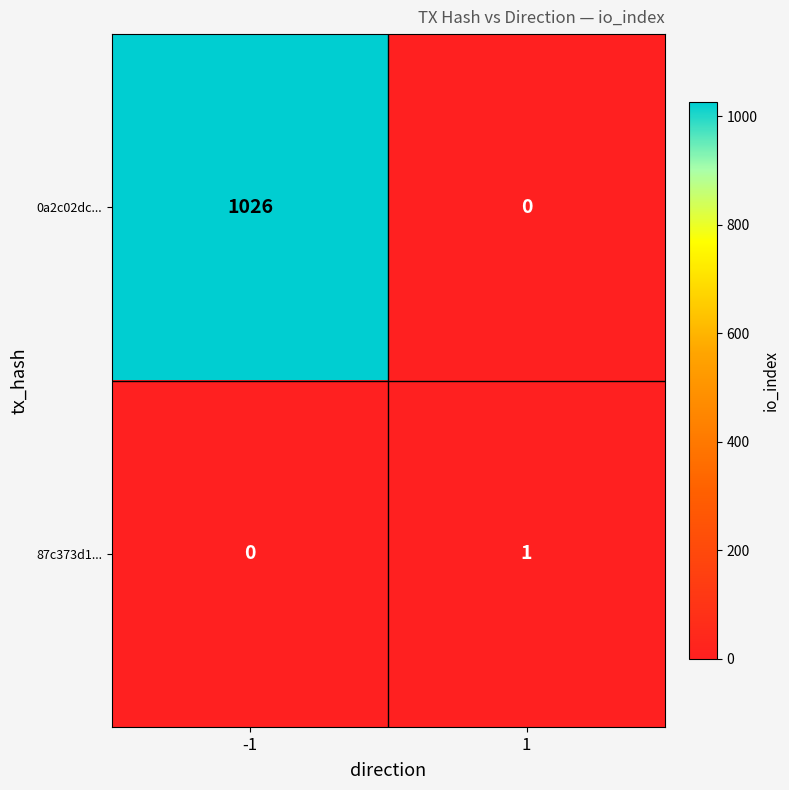

The value of 87c373d1... at -1 is 1. True or false?

False